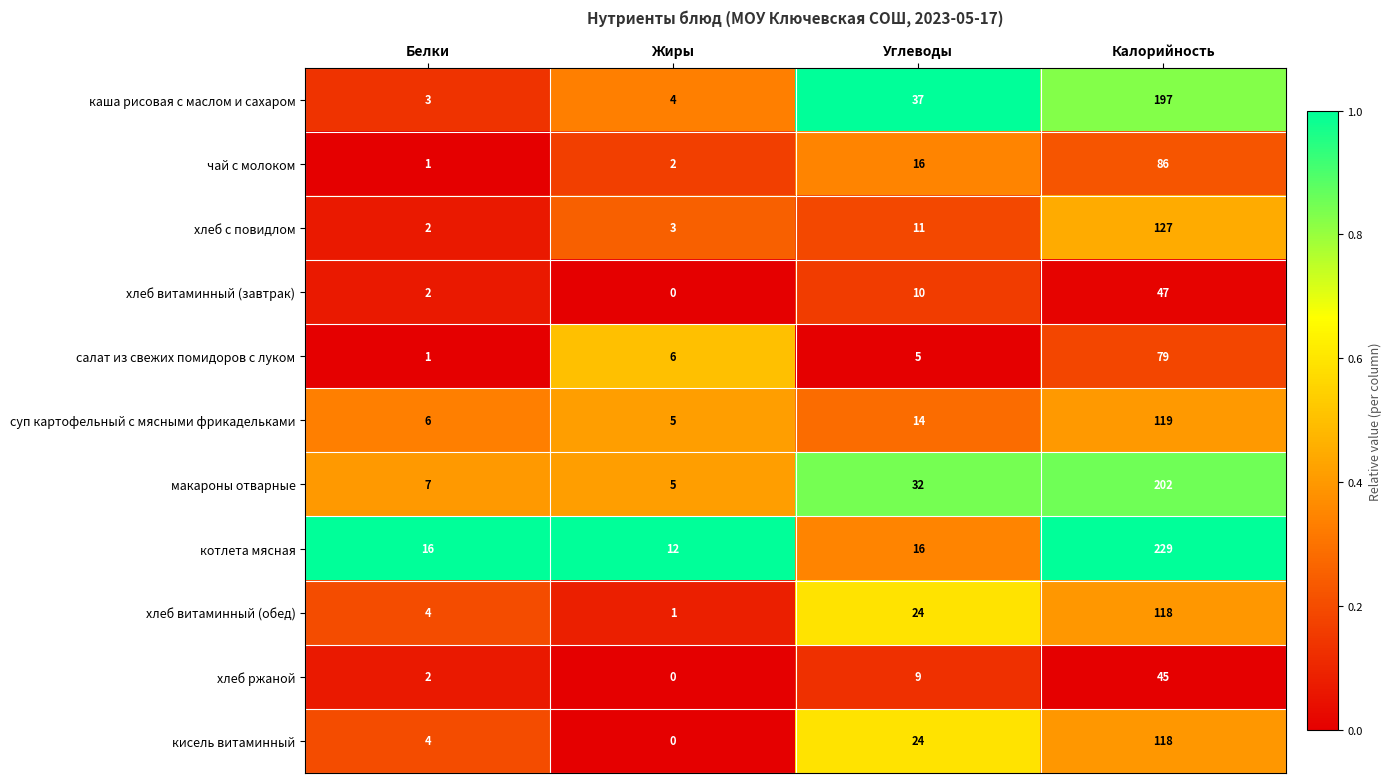

At which category does the chart reach its peak across all series?

Калорийность